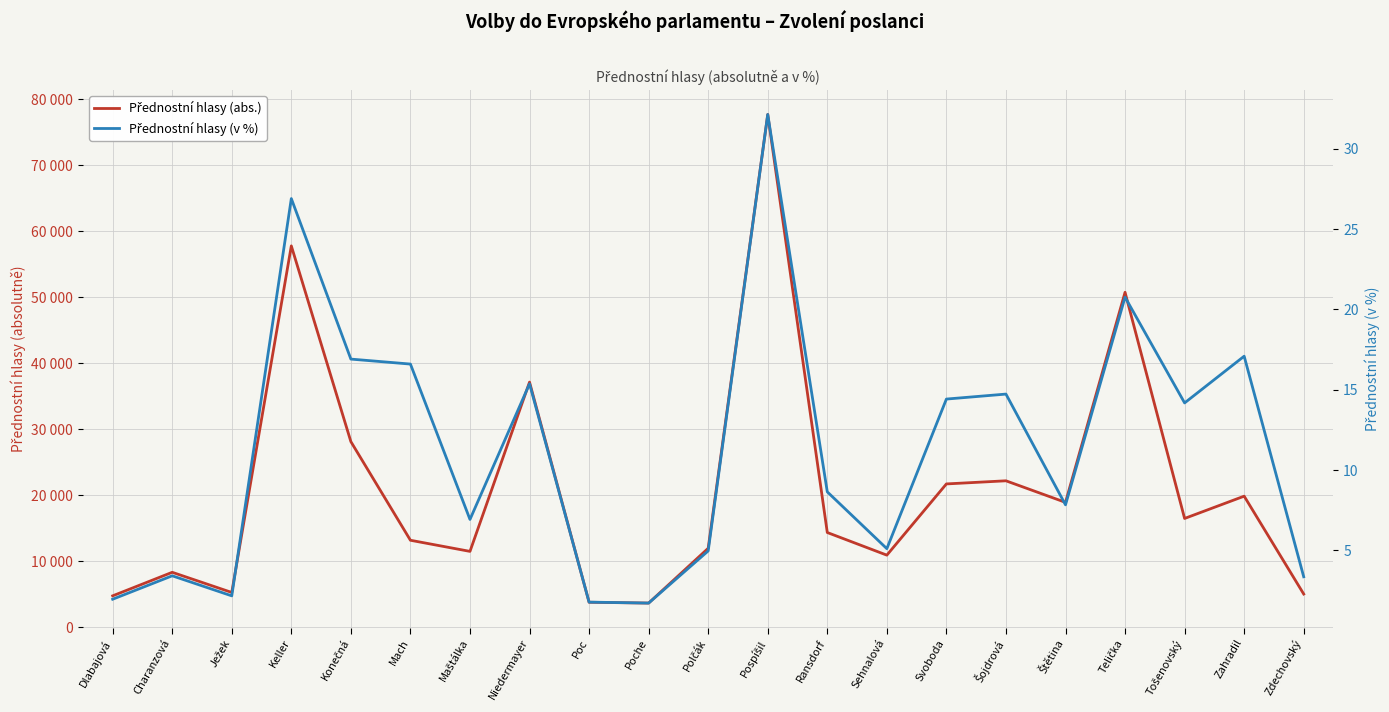

Rank the categories by Přednostní hlasy (abs.) value from lowest to highest.

Poche, Poc, Dlabajová, Zdechovský, Ježek, Charanzová, Sehnalová, Maštálka, Polčák, Mach, Ransdorf, Tošenovský, Štětina, Zahradil, Svoboda, Šojdrová, Konečná, Niedermayer, Telička, Keller, Pospíšil